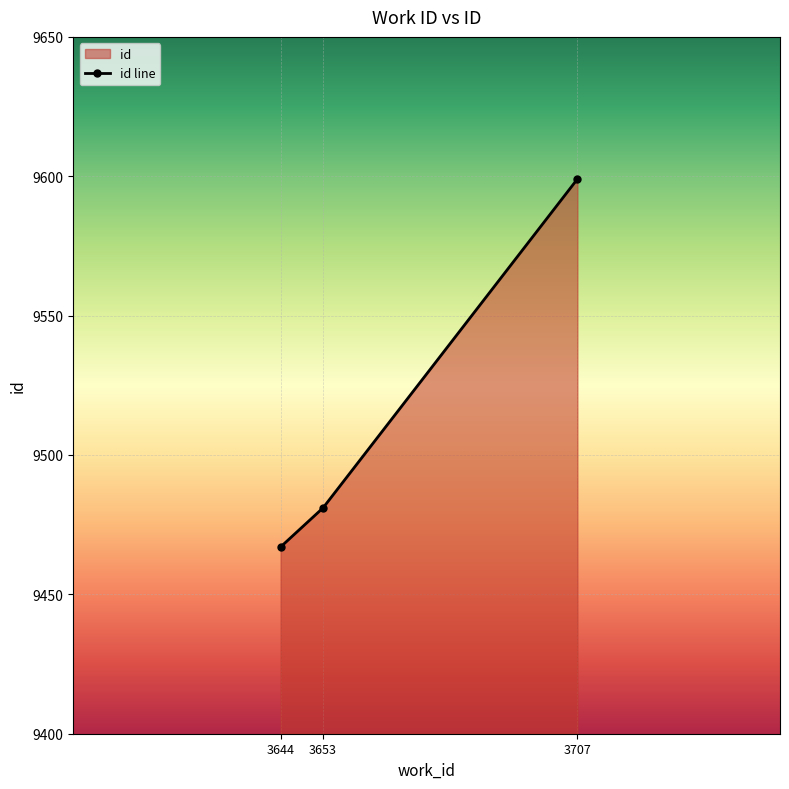

Reading left to right, transcribe all the data shown in this chart.

3644=9467	3653=9481	3707=9599